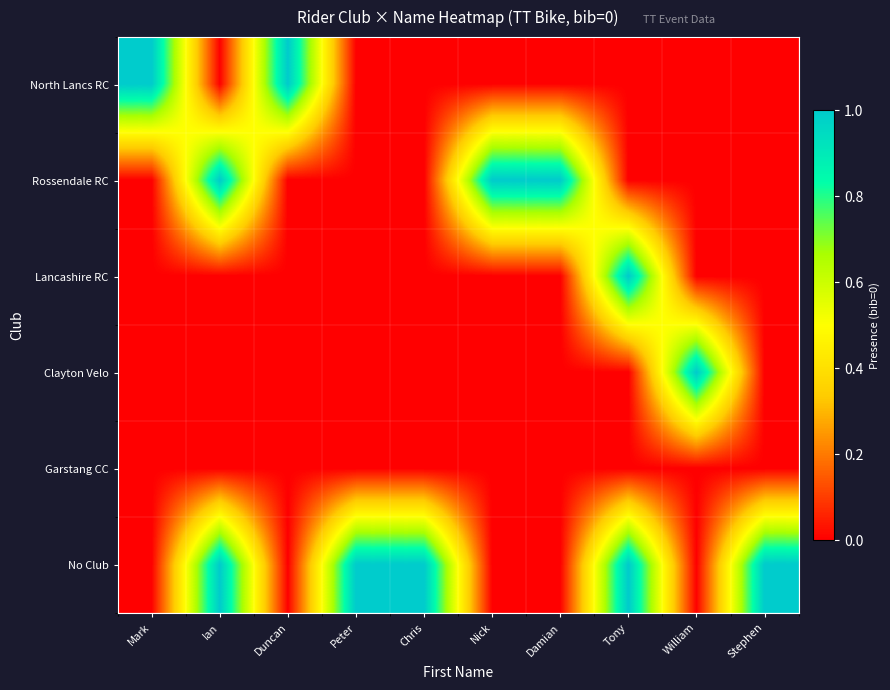

Reading right to left, transcribe all the data shown in this chart.

North Lancs RC: Stephen=0	William=0	Tony=0	Damian=0	Nick=0	Chris=0	Peter=0	Duncan=1	Ian=0	Mark=1
Rossendale RC: Stephen=0	William=0	Tony=0	Damian=1	Nick=1	Chris=0	Peter=0	Duncan=0	Ian=1	Mark=0
Lancashire RC: Stephen=0	William=0	Tony=1	Damian=0	Nick=0	Chris=0	Peter=0	Duncan=0	Ian=0	Mark=0
Clayton Velo: Stephen=0	William=1	Tony=0	Damian=0	Nick=0	Chris=0	Peter=0	Duncan=0	Ian=0	Mark=0
Garstang CC: Stephen=0	William=0	Tony=0	Damian=0	Nick=0	Chris=0	Peter=0	Duncan=0	Ian=0	Mark=0
No Club: Stephen=1	William=0	Tony=1	Damian=0	Nick=0	Chris=1	Peter=1	Duncan=0	Ian=1	Mark=0